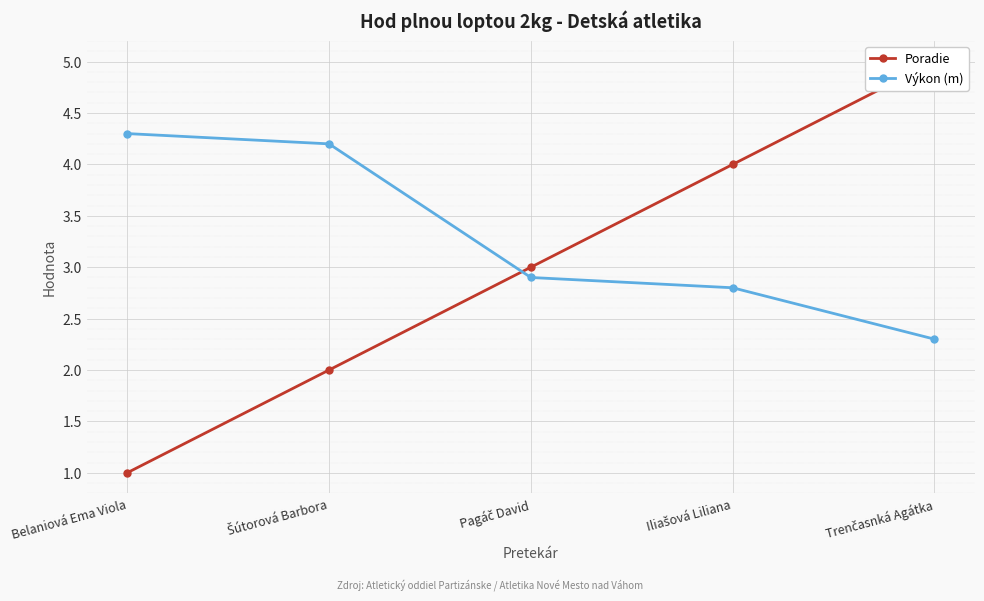

Where do Poradie and Výkon (m) first cross each other?

Šútorová Barbora and Pagáč David